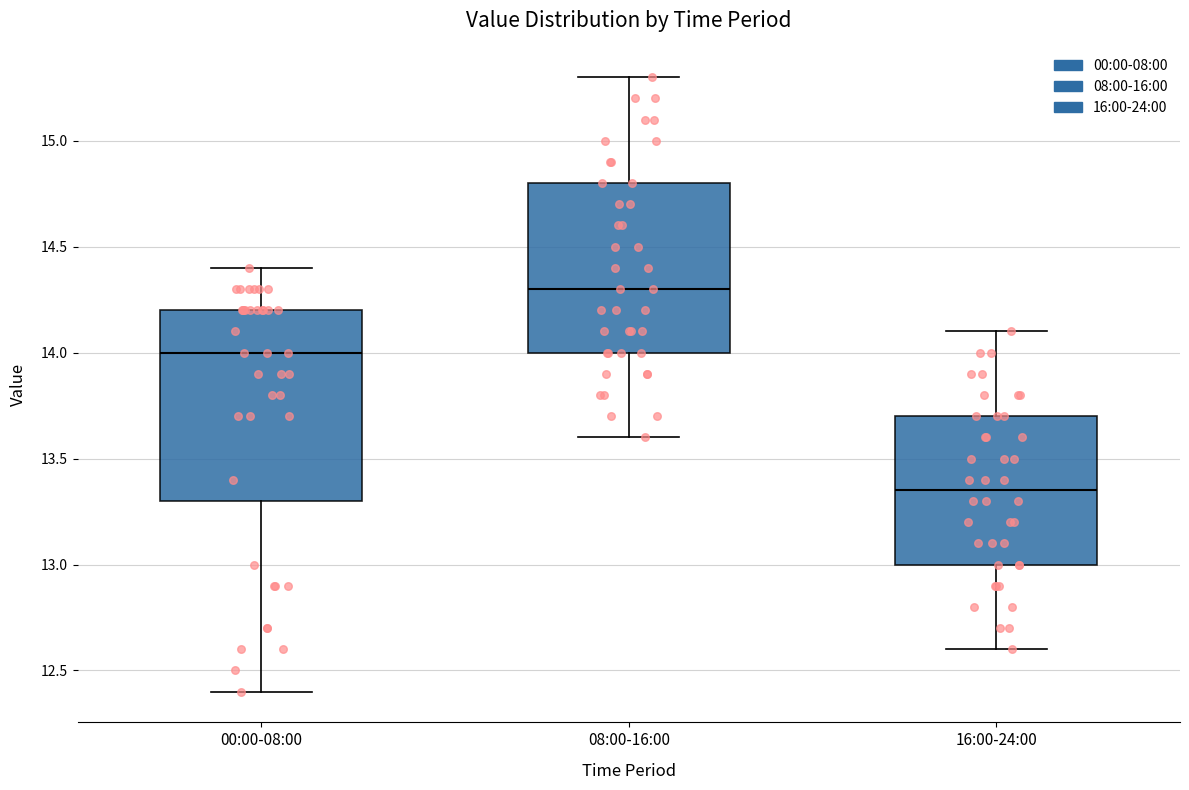

Reading left to right, transcribe this box plot: for each box, give where its median line is, the range the box spans, and where its two whiskers end, as read against the y-axis. The values are not printed on the chart, so give them approximately, as read against the axis.

00:00-08:00: median 14.00, box 13.30 to 14.20, whiskers 12.40 to 14.40
08:00-16:00: median 14.30, box 14.00 to 14.80, whiskers 13.60 to 15.30
16:00-24:00: median 13.35, box 13.00 to 13.70, whiskers 12.60 to 14.10